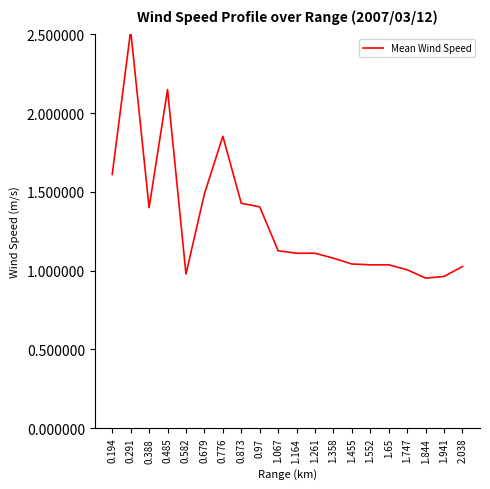

What is the value of the 4th point from the left?

2.2